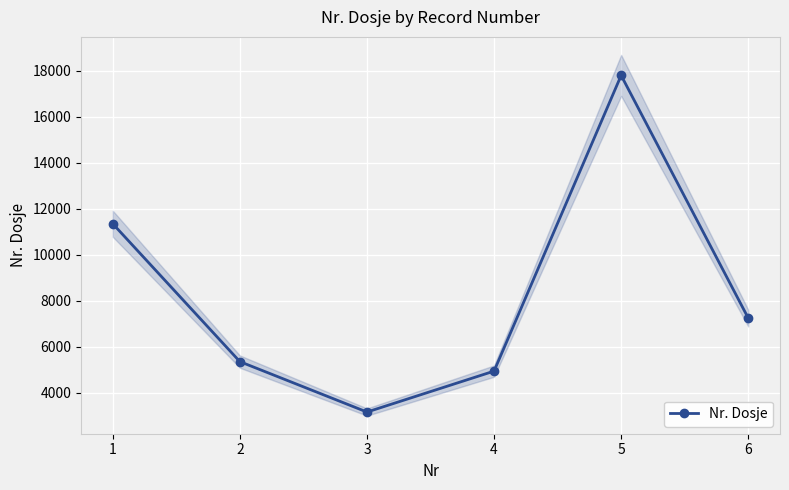

How many lines are shown in the chart?

1